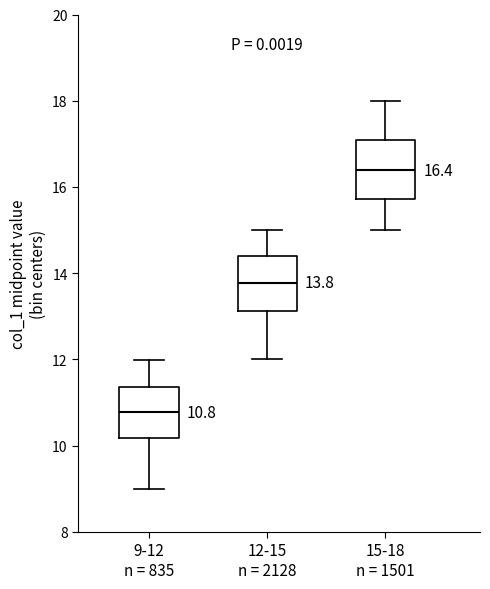

Which box's median line is the highest?

15-18 n = 1501